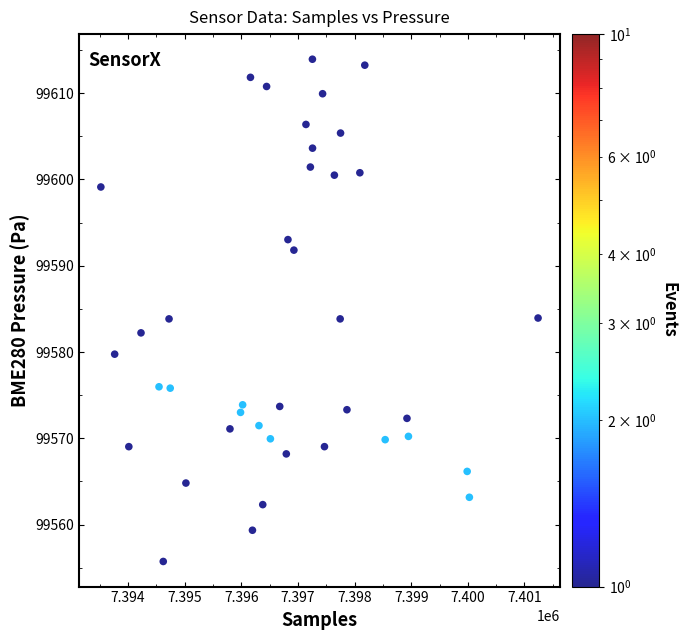

What is the range of Y values (max minus min)?

58.2